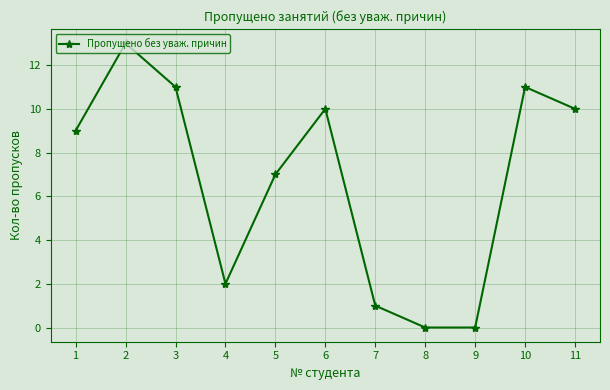

The value at 7 is 0. True or false?

False